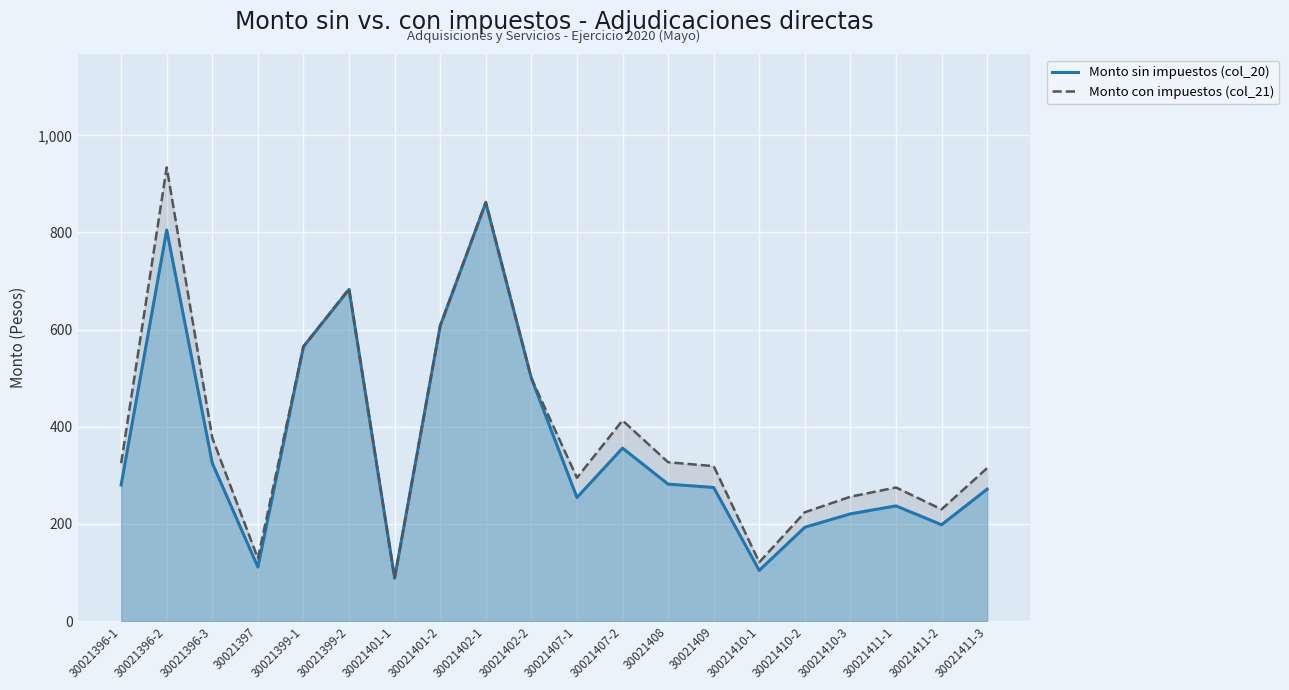

How many data points in Monto sin impuestos (col_20) are above 280?

10